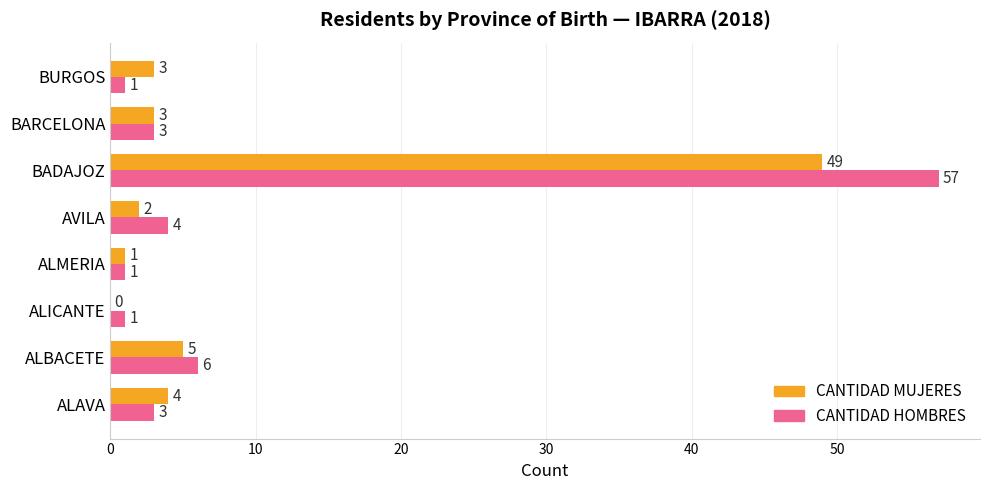

Between ALBACETE and ALMERIA, which series saw the biggest shift?

CANTIDAD HOMBRES